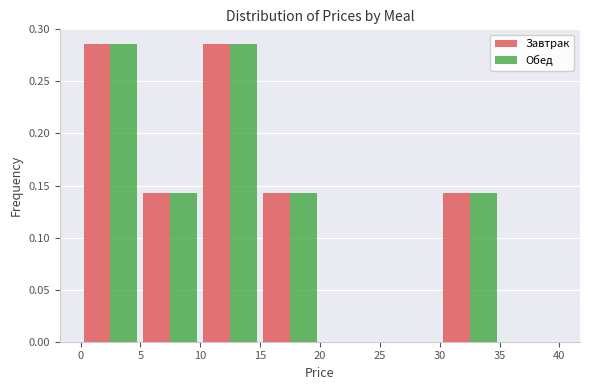

Reading left to right, list every range on the x-axis with the height of the bar of each series over it. The values are not printed on the chart, so give them approximately, as read against the axis.

0 to 5: Завтрак=0.285	Обед=0.285
5 to 10: Завтрак=0.145	Обед=0.145
10 to 15: Завтрак=0.285	Обед=0.285
15 to 20: Завтрак=0.145	Обед=0.145
20 to 25: Завтрак=0	Обед=0
25 to 30: Завтрак=0	Обед=0
30 to 35: Завтрак=0.145	Обед=0.145
35 to 40: Завтрак=0	Обед=0